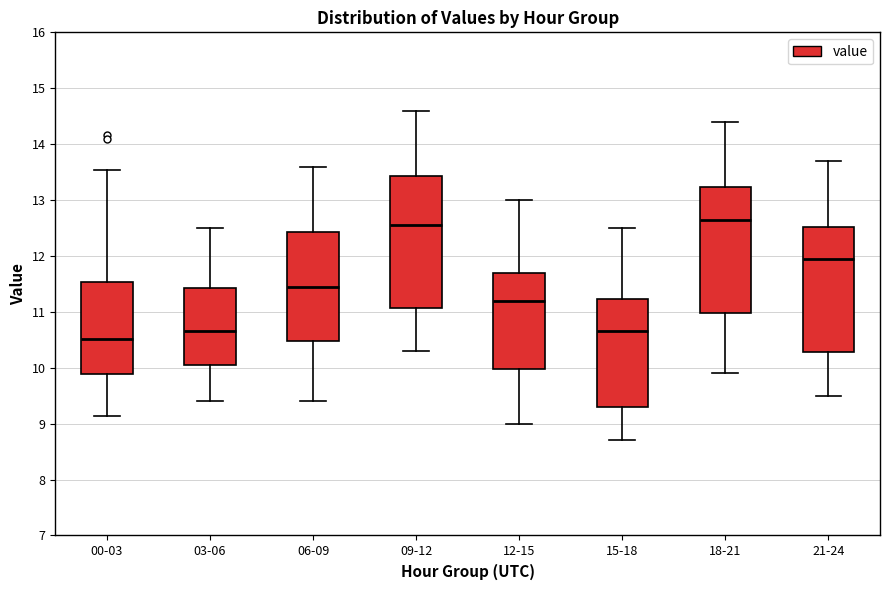

Which box is the tallest, from its lower edge to its upper edge?

09-12